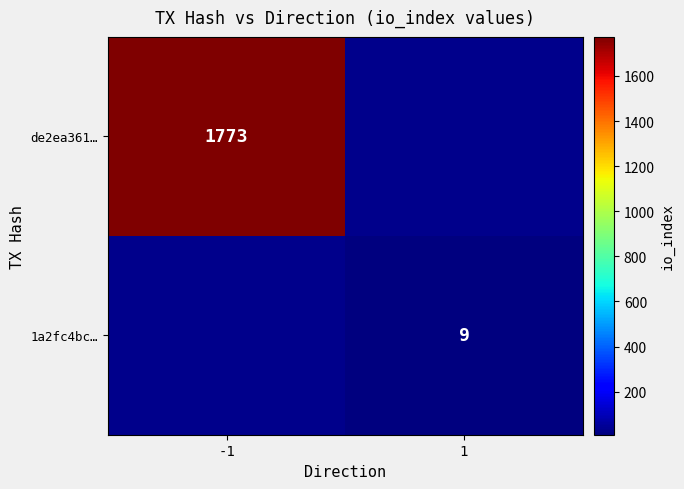

The 1a2fc4bc… series shows 13 at 1. True or false?

False